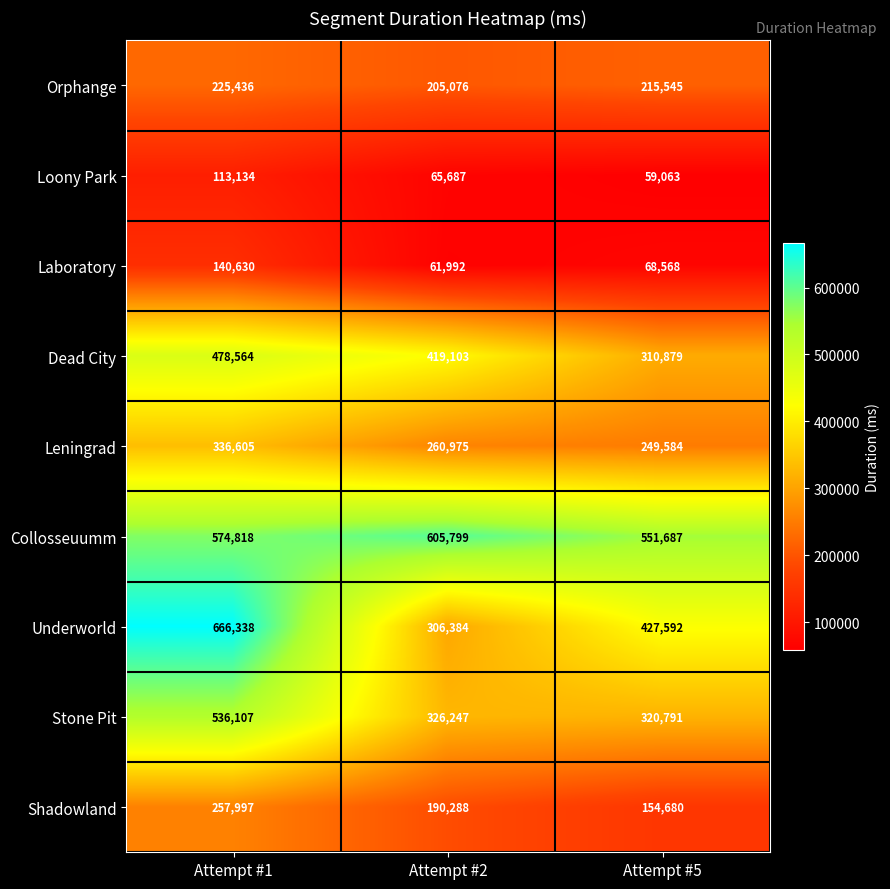

What is the sum of all Stone Pit values?

1183145